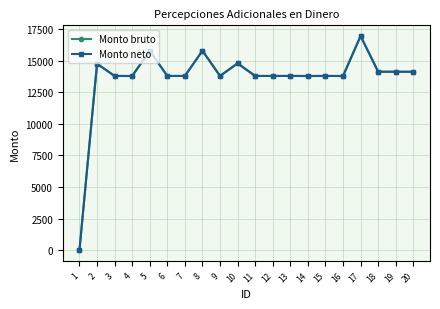

Is this an area chart (filled region under the line)?

No